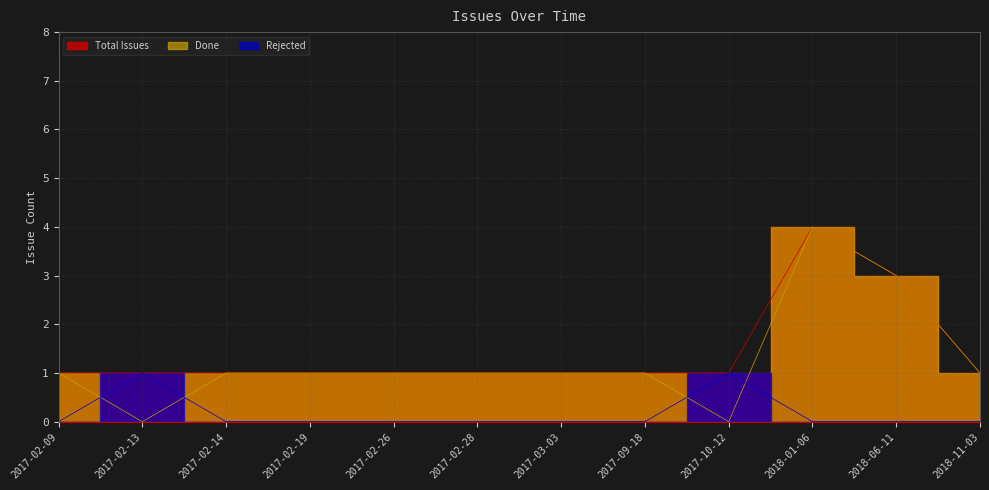

What value does the Total Issues series have at 2017-02-13?

1